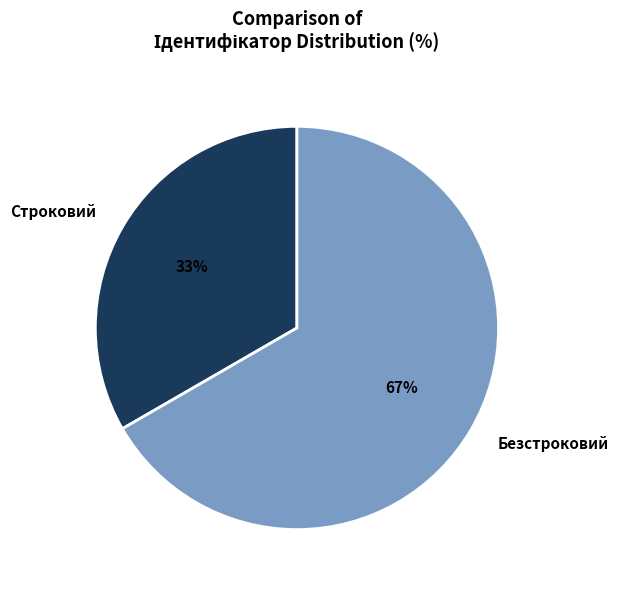

Count the number of slices in the pie.

2